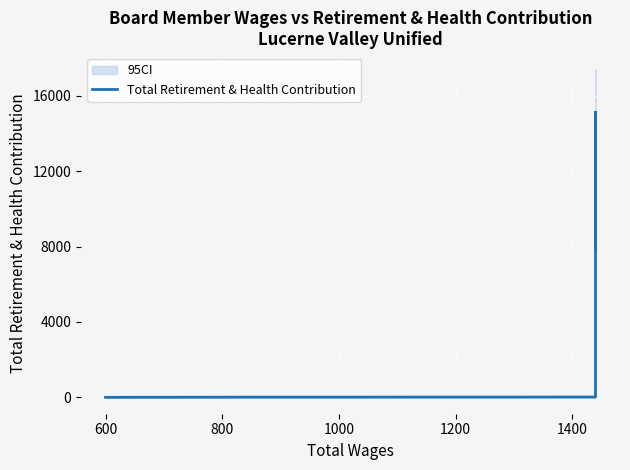

At which label is the value closest to 7566?

1400